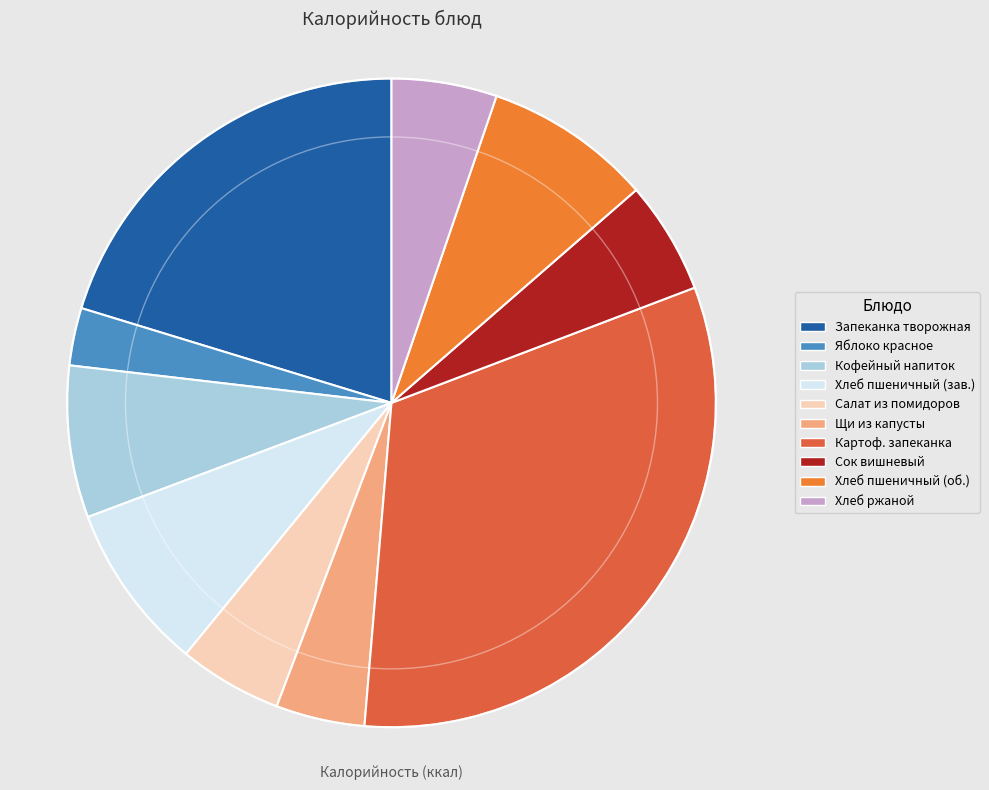

How many slices are in this pie chart?

10